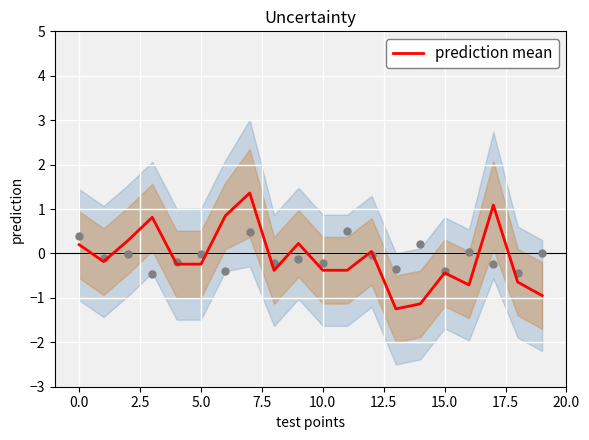

True or false: prediction mean has a value of -0.4 at 10.0.

True